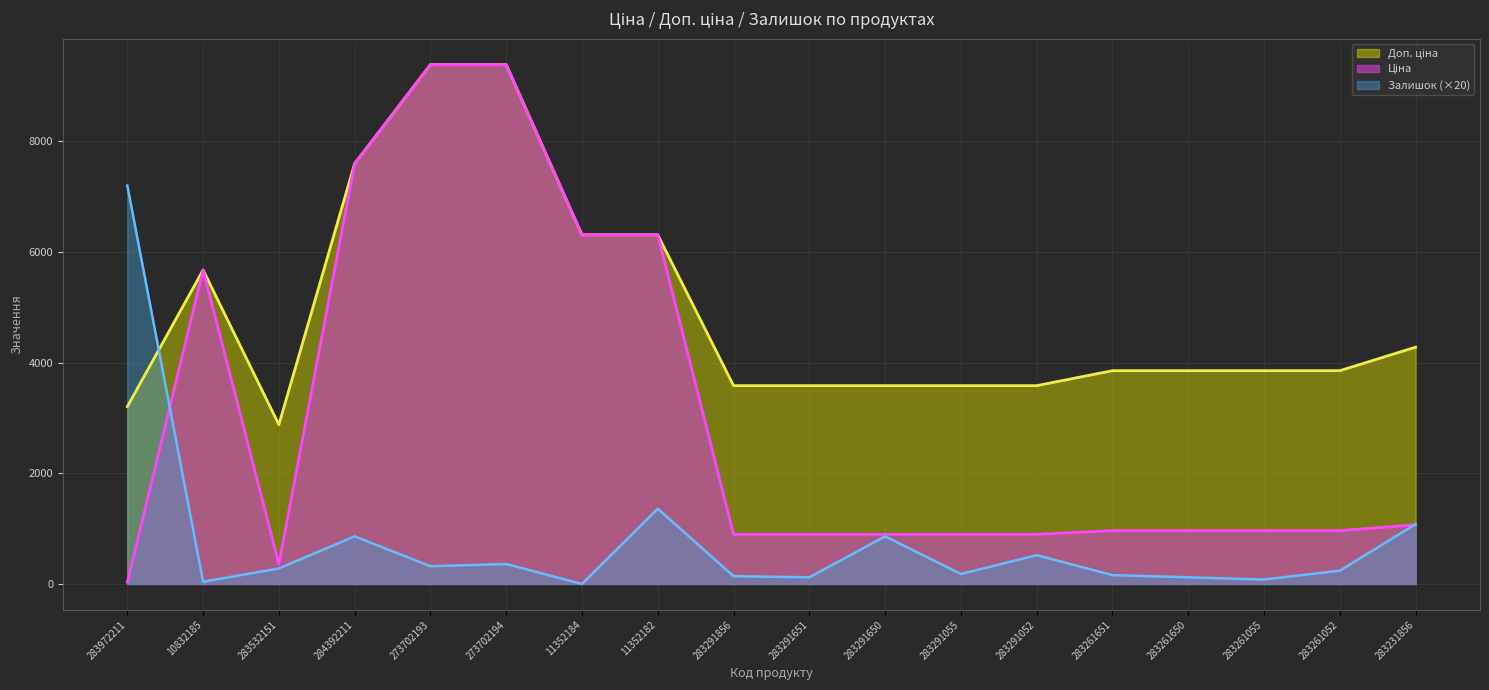

At which category is the sum across all series the highest?

273702194